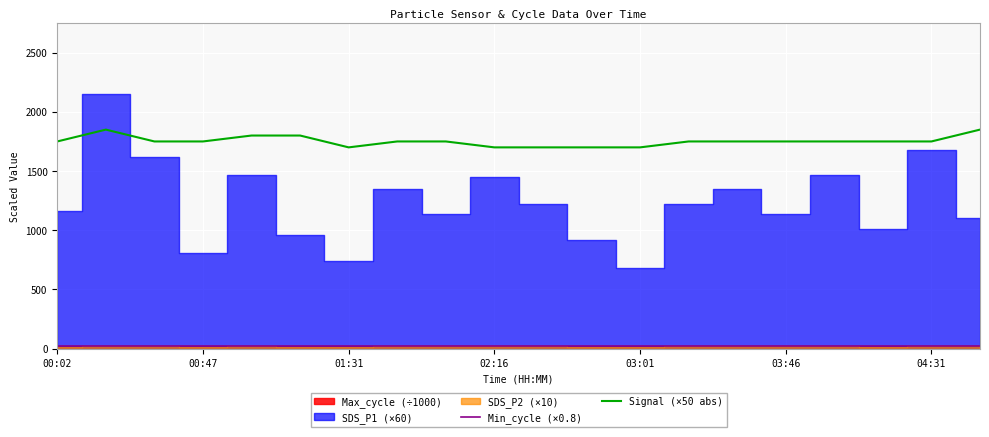

What is the maximum value for Signal (×50 abs)?

1850.0